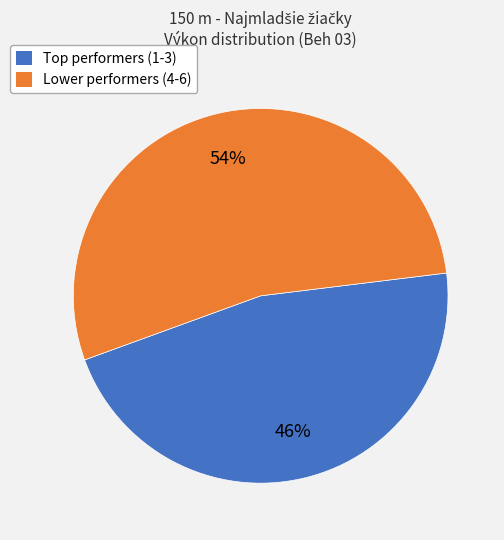

Is there any slice that represents more than half of the pie?

Yes